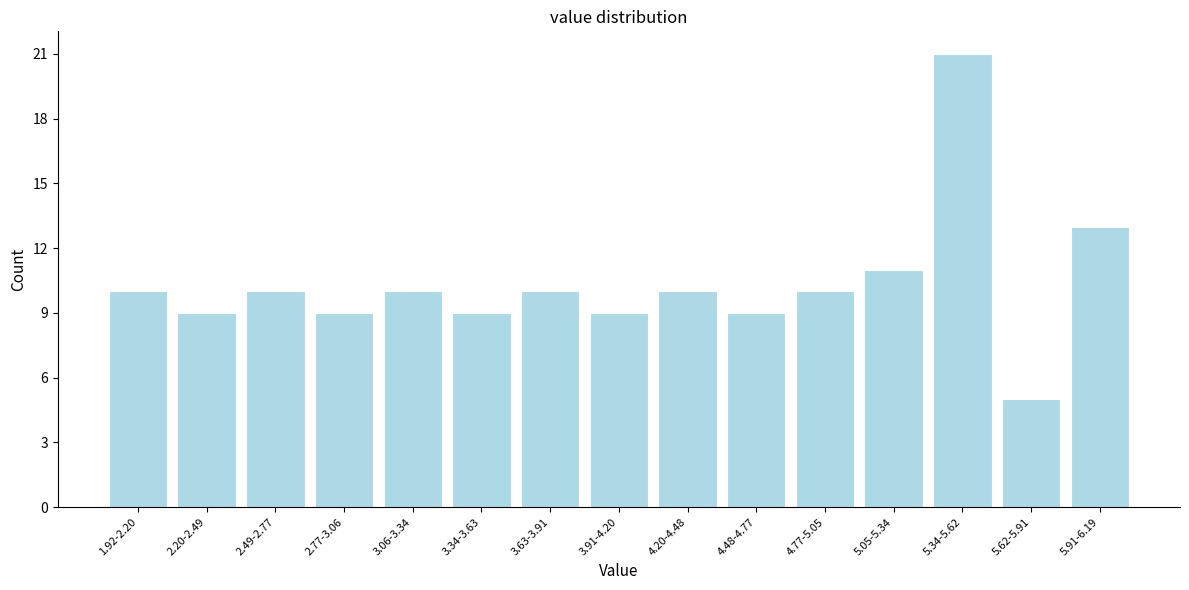

Reading right to left, what are all the values shown in this chart?

13	5	21	11	10	9	10	9	10	9	10	9	10	9	10